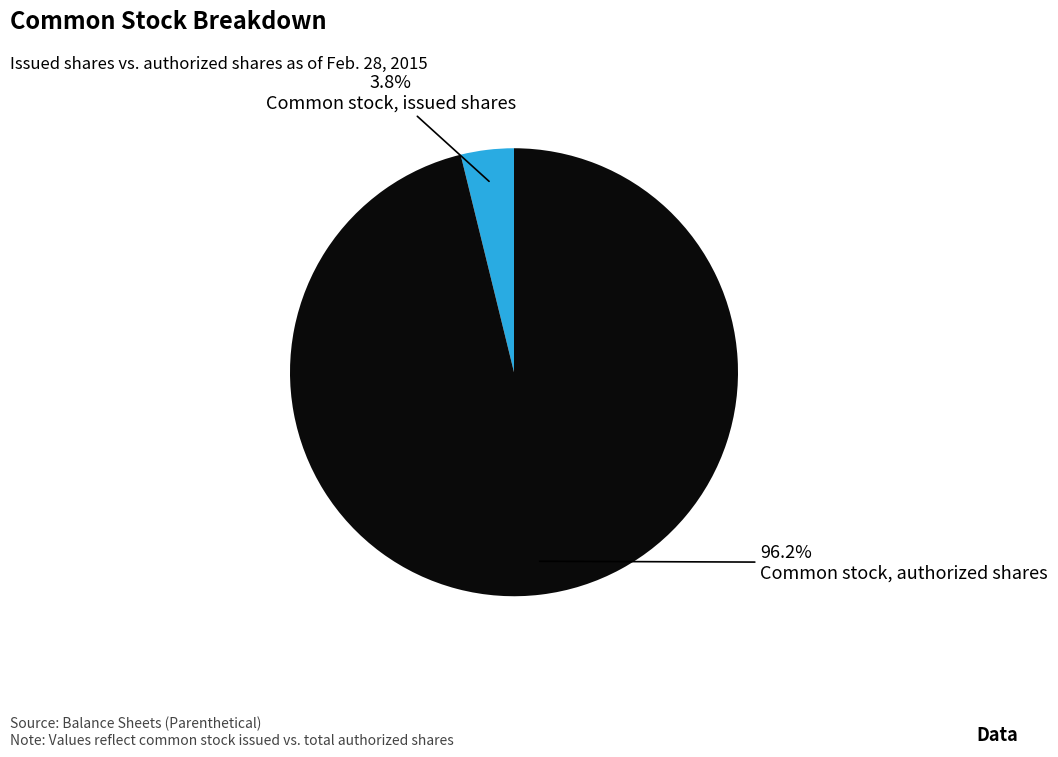

Is there any slice that represents more than half of the pie?

Yes